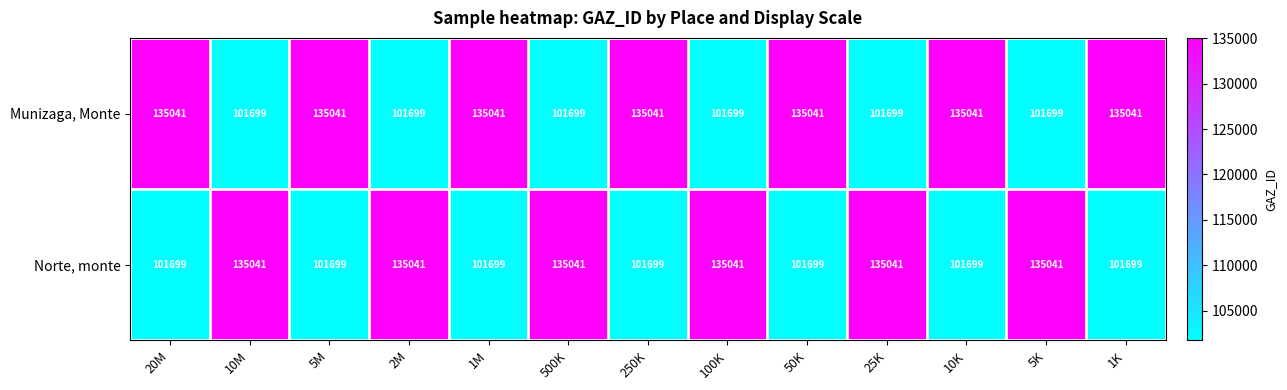

The Munizaga, Monte series shows 135041 at 1K. True or false?

True